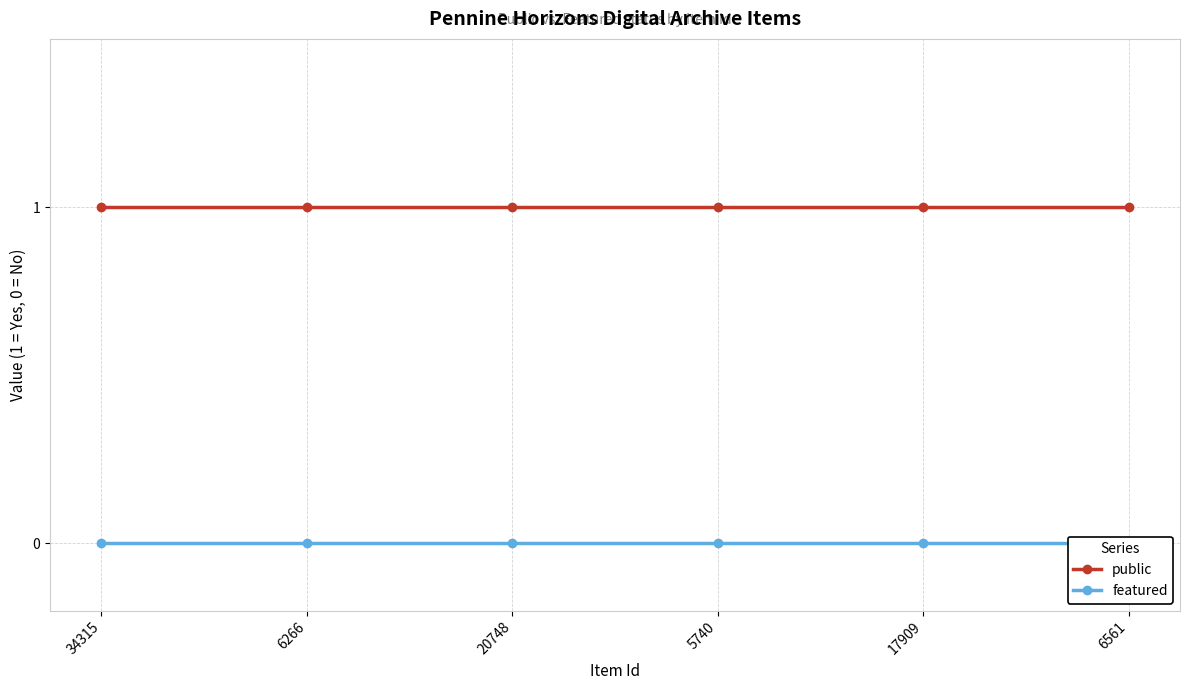

List the labels in order of public value, smallest first.

34315, 6266, 20748, 5740, 17909, 6561